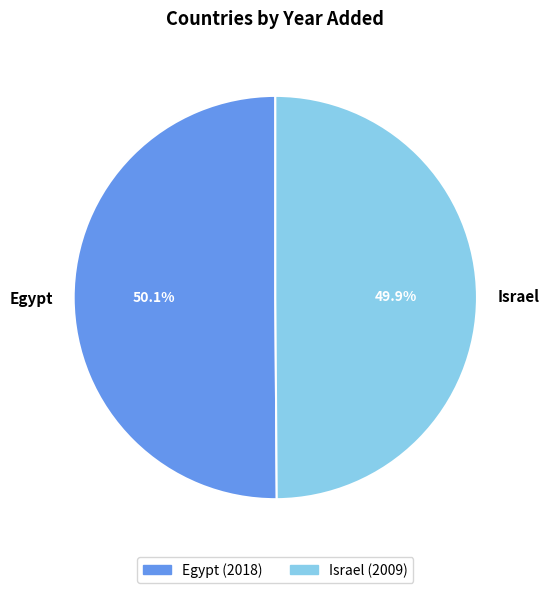

Count the number of slices in the pie.

2